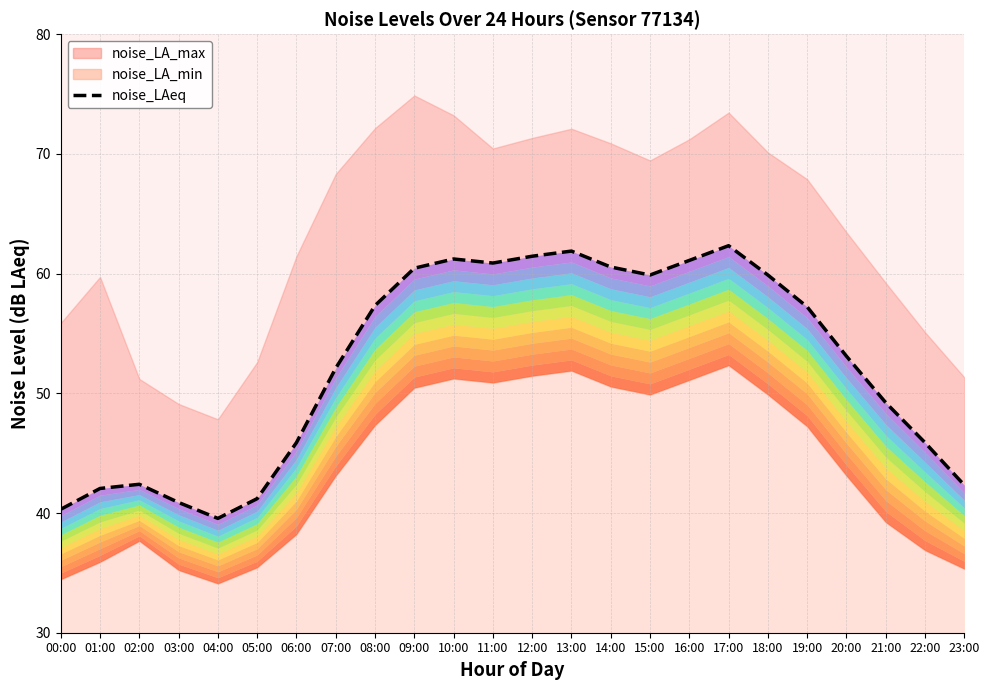

What is the value of the 7th point from the left?

45.9